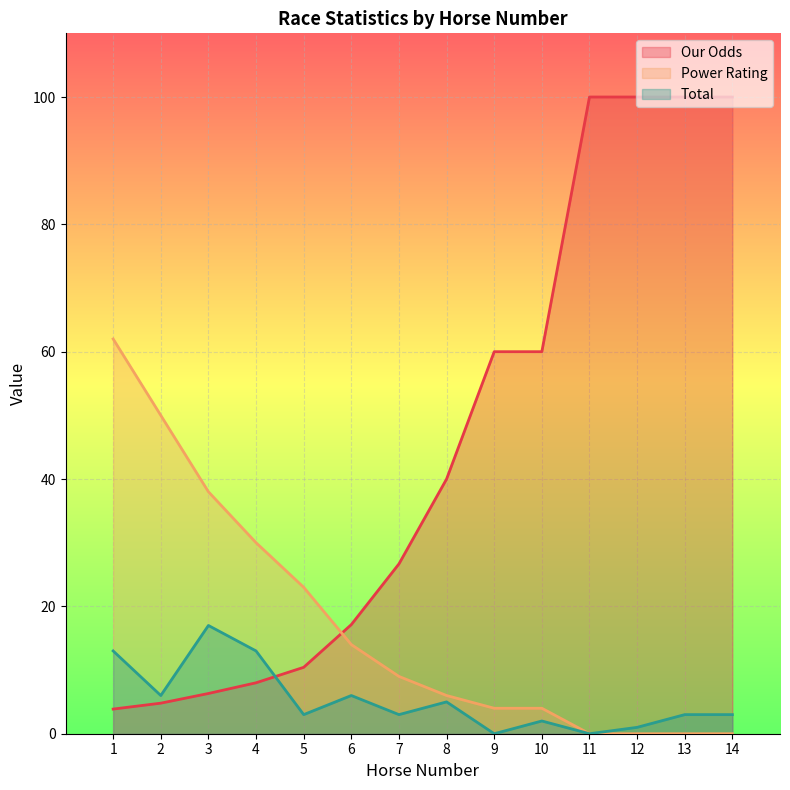

Between 3 and 6, which series saw the biggest shift?

Power Rating